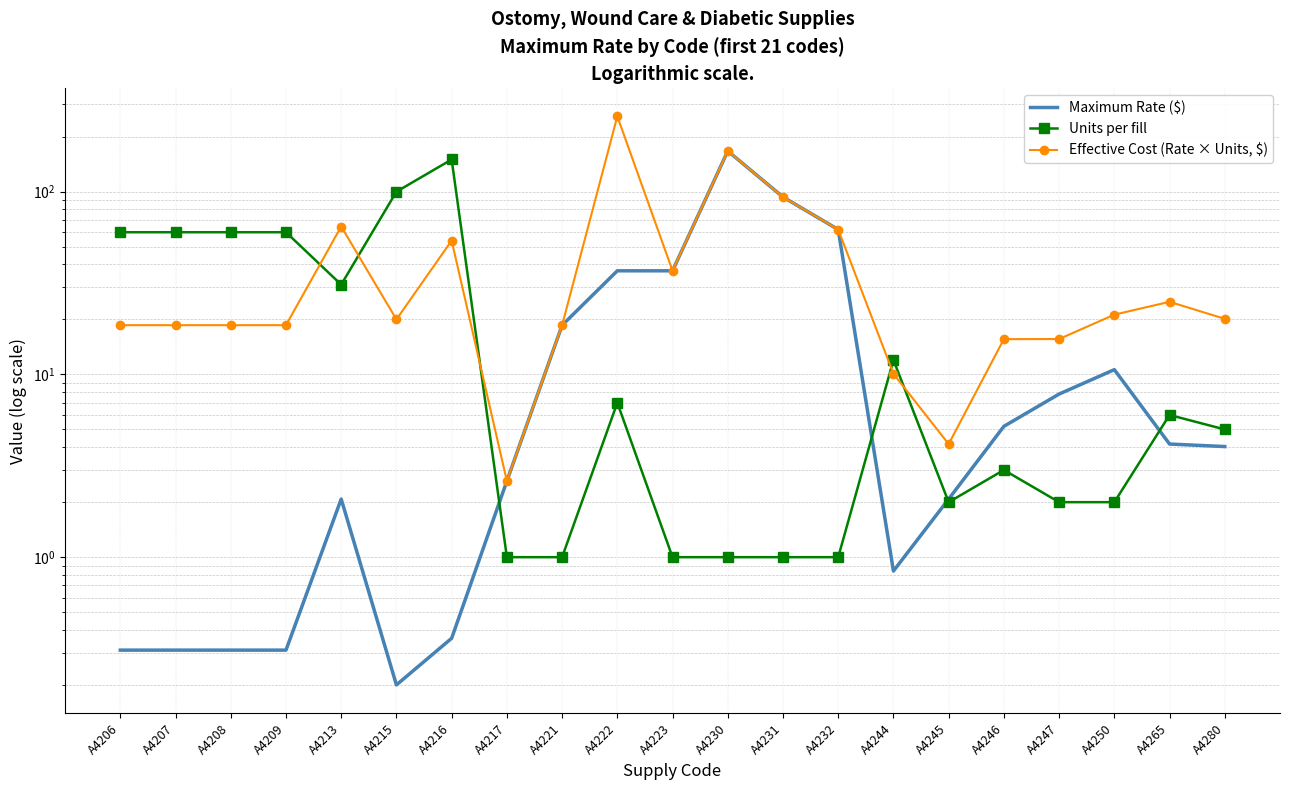

What is the sum of all Units per fill values?

566.0